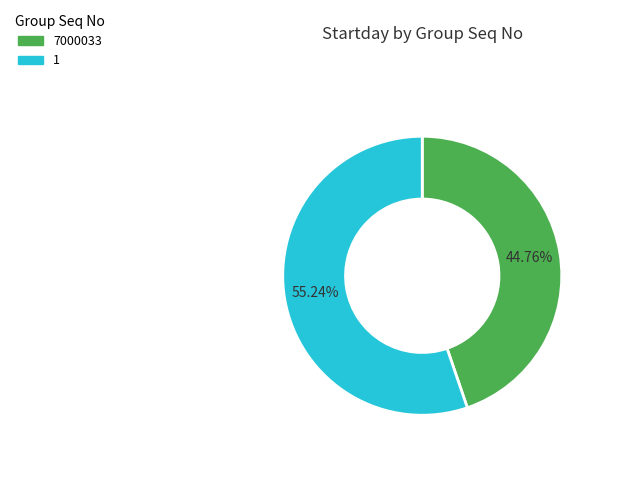

Approximately how many times larger is the value at 1 compared to 7000033?

1.2